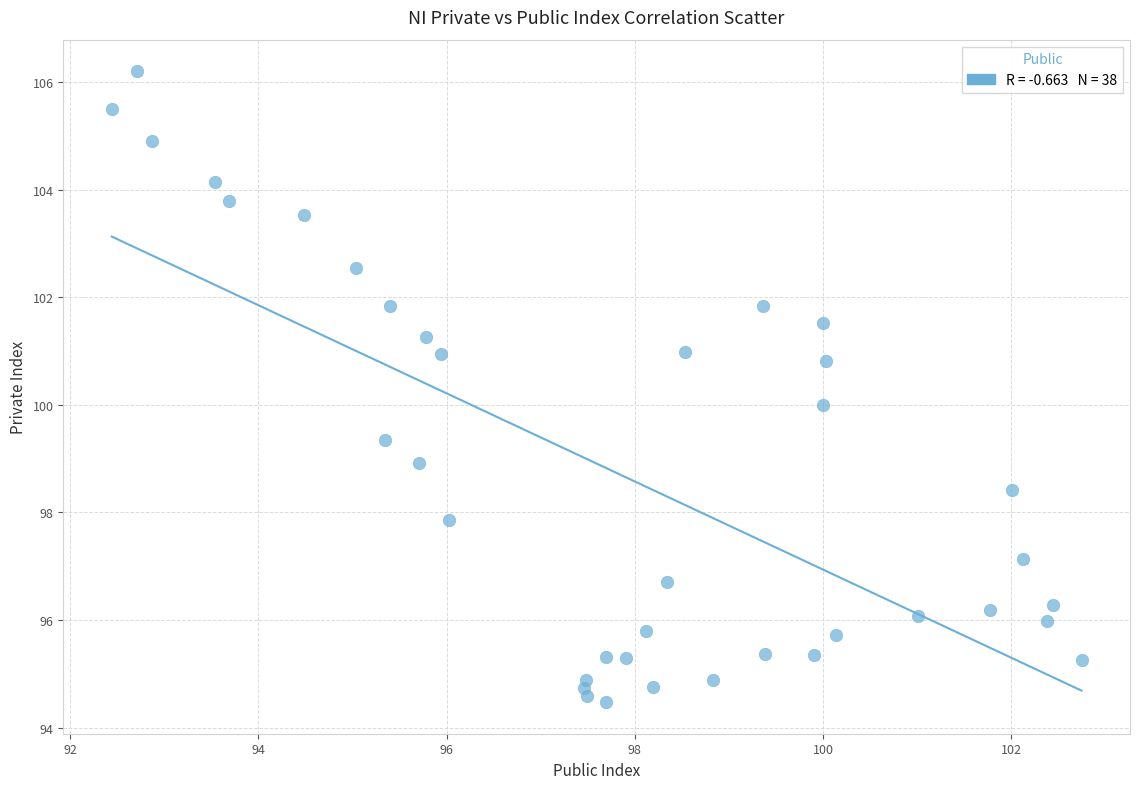

What is the range of Y values (max minus min)?

11.7